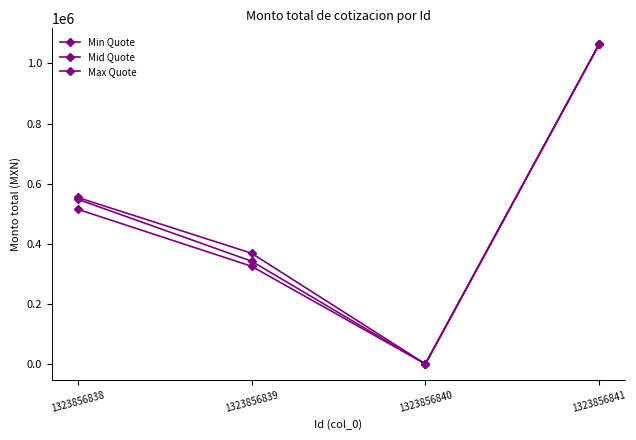

How many data points does each series have?

4